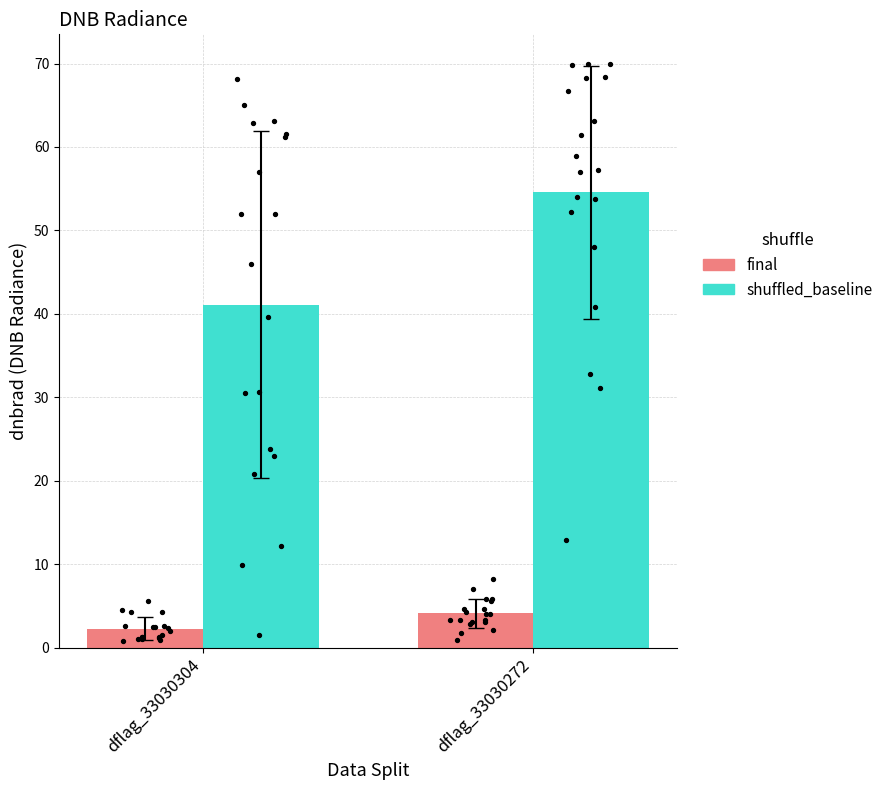

At how many categories does at least one series exceed 2?

2